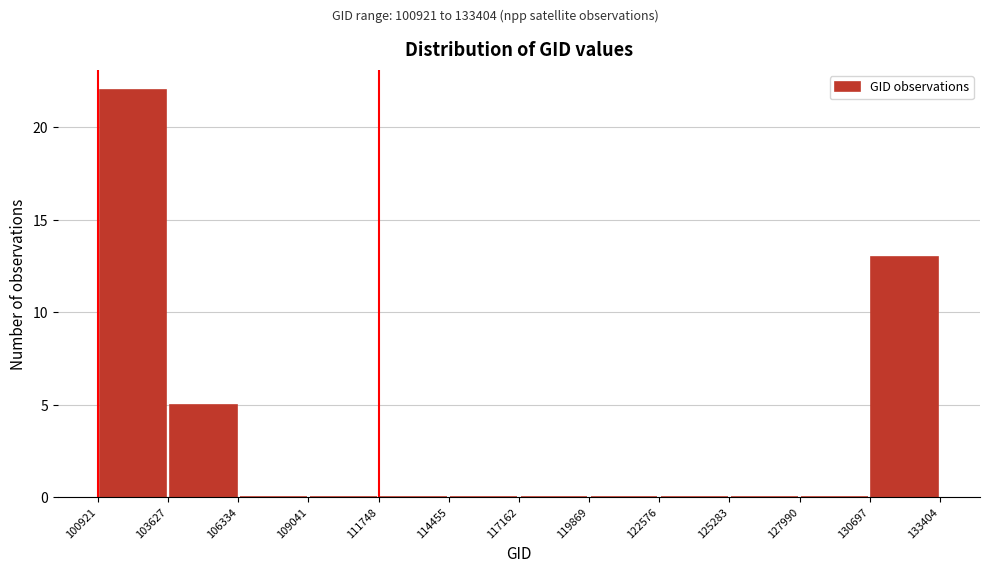

Reading left to right, list every bar in this chart as the range it spans on the x-axis followed by its height. The values are not printed on the chart, so give them approximately, as read against the axis.

100921 to 103627: 22
103627 to 106334: 5
106334 to 109041: 0
109041 to 111748: 0
111748 to 114455: 0
114455 to 117162: 0
117162 to 119869: 0
119869 to 122576: 0
122576 to 125283: 0
125283 to 127990: 0
127990 to 130697: 0
130697 to 133404: 13